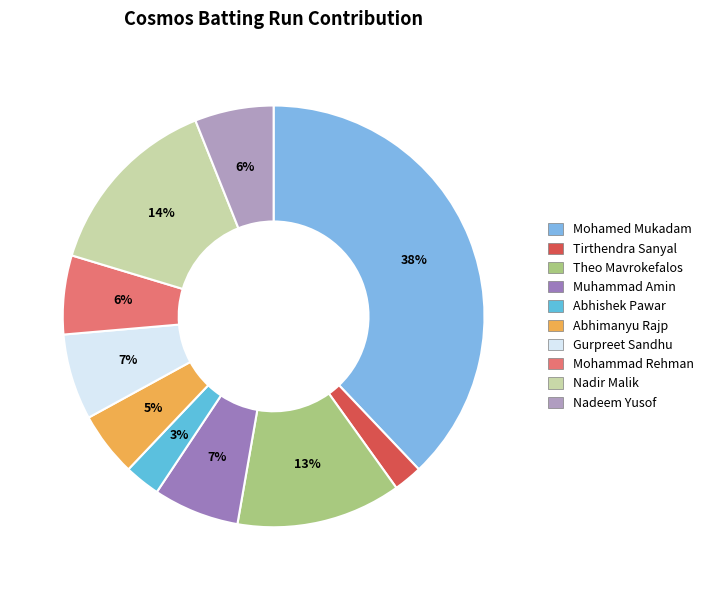

Which slice is the smallest?

Tirthendra Sanyal